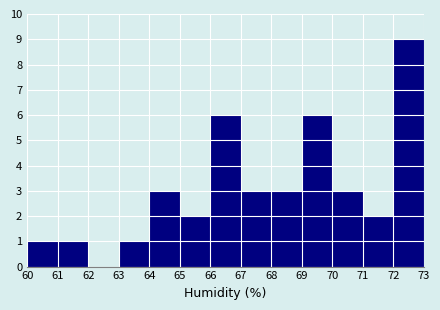

Reading left to right, transcribe this chart: for each bar, give the range it covers on the x-axis and its height. The values are not printed on the chart, so give them approximately, as read against the axis.

60 to 61: 1
61 to 62: 1
62 to 63: 0
63 to 64: 1
64 to 65: 3
65 to 66: 2
66 to 67: 6
67 to 68: 3
68 to 69: 3
69 to 70: 6
70 to 71: 3
71 to 72: 2
72 to 73: 9